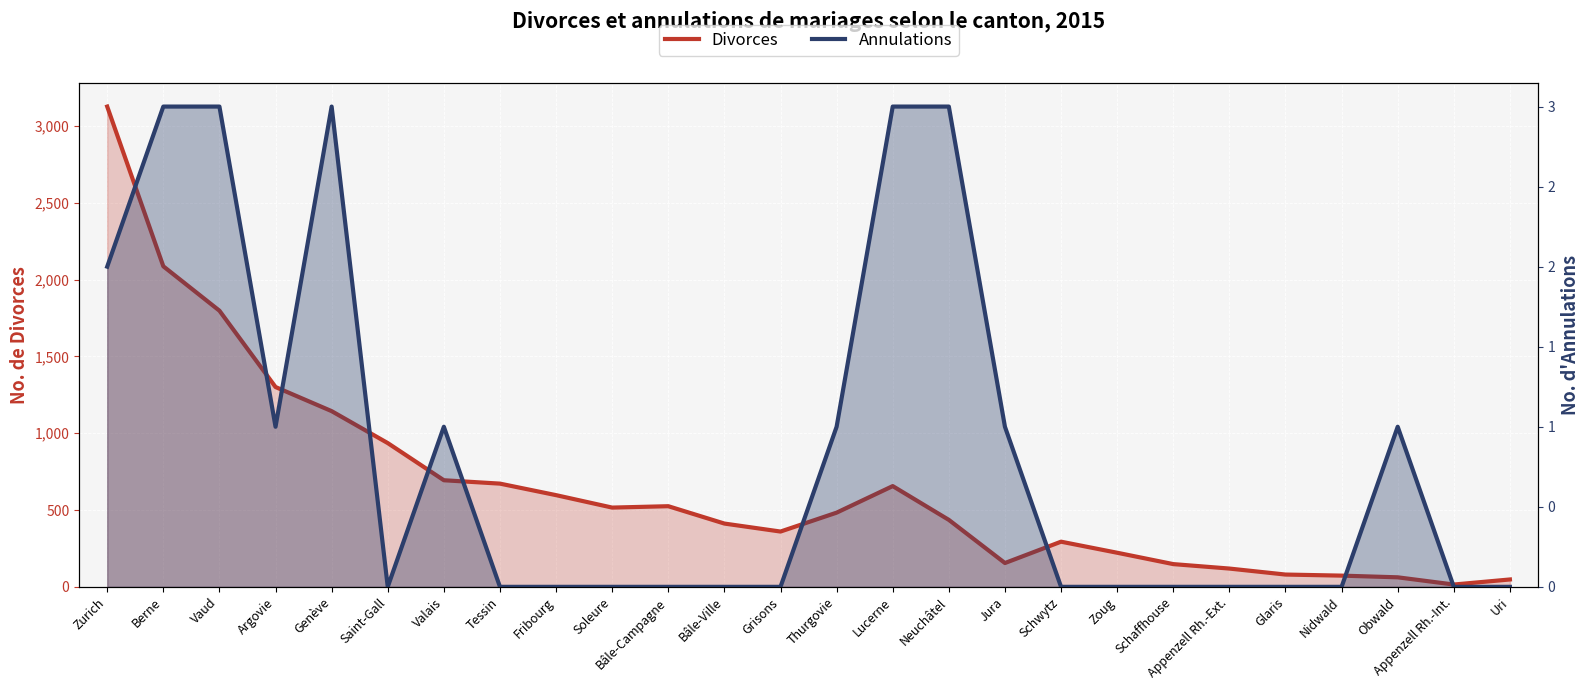

Reading right to left, list all the values displayed in this chart.

Divorces: Uri=48	Appenzell Rh.-Int.=15	Obwald=62	Nidwald=73	Glaris=80	Appenzell Rh.-Ext.=119	Schaffhouse=148	Zoug=222	Schwytz=294	Jura=155	Neuchâtel=436	Lucerne=656	Thurgovie=483	Grisons=360	Bâle-Ville=412	Bâle-Campagne=525	Soleure=516	Fribourg=597	Tessin=672	Valais=694	Saint-Gall=936	Genève=1144	Argovie=1301	Vaud=1798	Berne=2087	Zurich=3127
Annulations: Uri=0	Appenzell Rh.-Int.=0	Obwald=1	Nidwald=0	Glaris=0	Appenzell Rh.-Ext.=0	Schaffhouse=0	Zoug=0	Schwytz=0	Jura=1	Neuchâtel=3	Lucerne=3	Thurgovie=1	Grisons=0	Bâle-Ville=0	Bâle-Campagne=0	Soleure=0	Fribourg=0	Tessin=0	Valais=1	Saint-Gall=0	Genève=3	Argovie=1	Vaud=3	Berne=3	Zurich=2